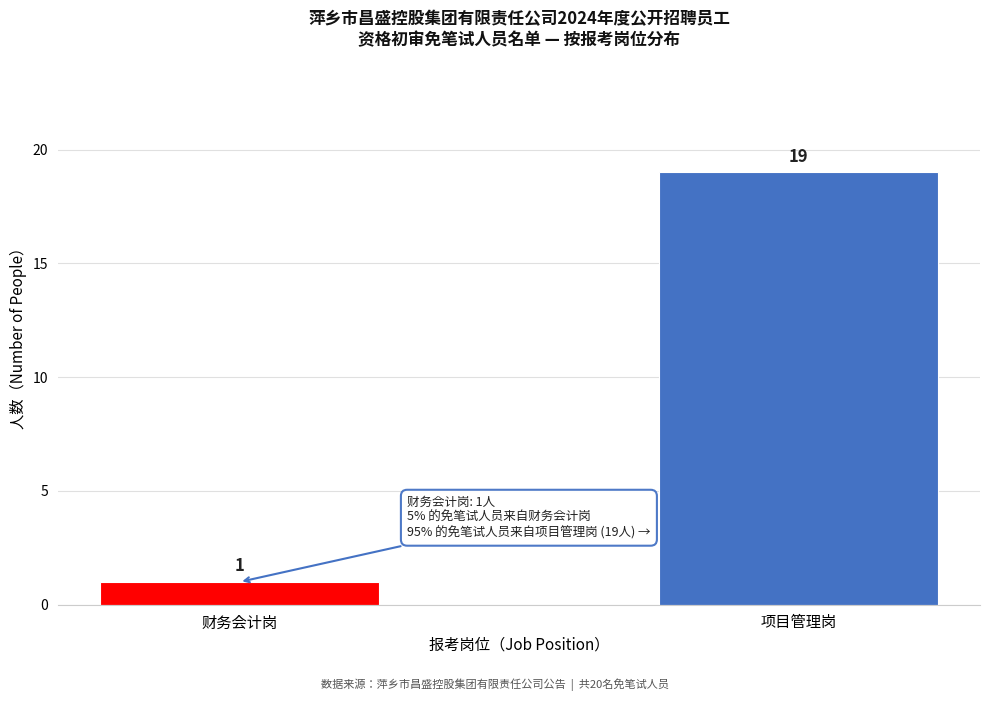

Reading left to right, transcribe all the data shown in this chart.

财务会计岗=1	项目管理岗=19